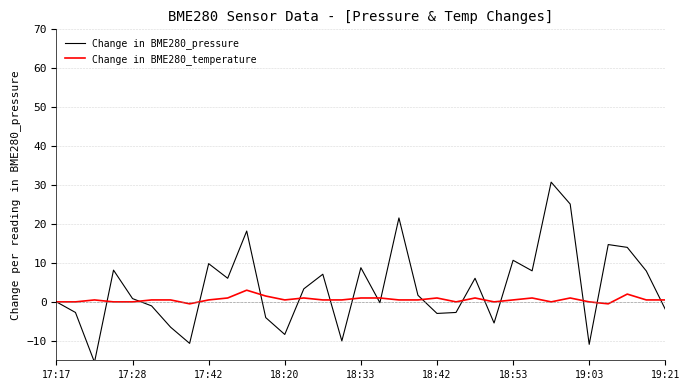

True or false: Change in BME280_pressure and Change in BME280_temperature cross at least once.

True